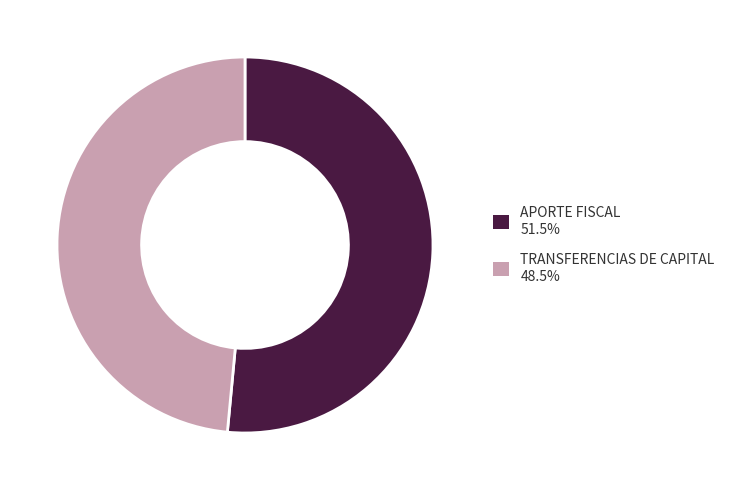

Does TRANSFERENCIAS DE CAPITAL represent more than half of the total?

No